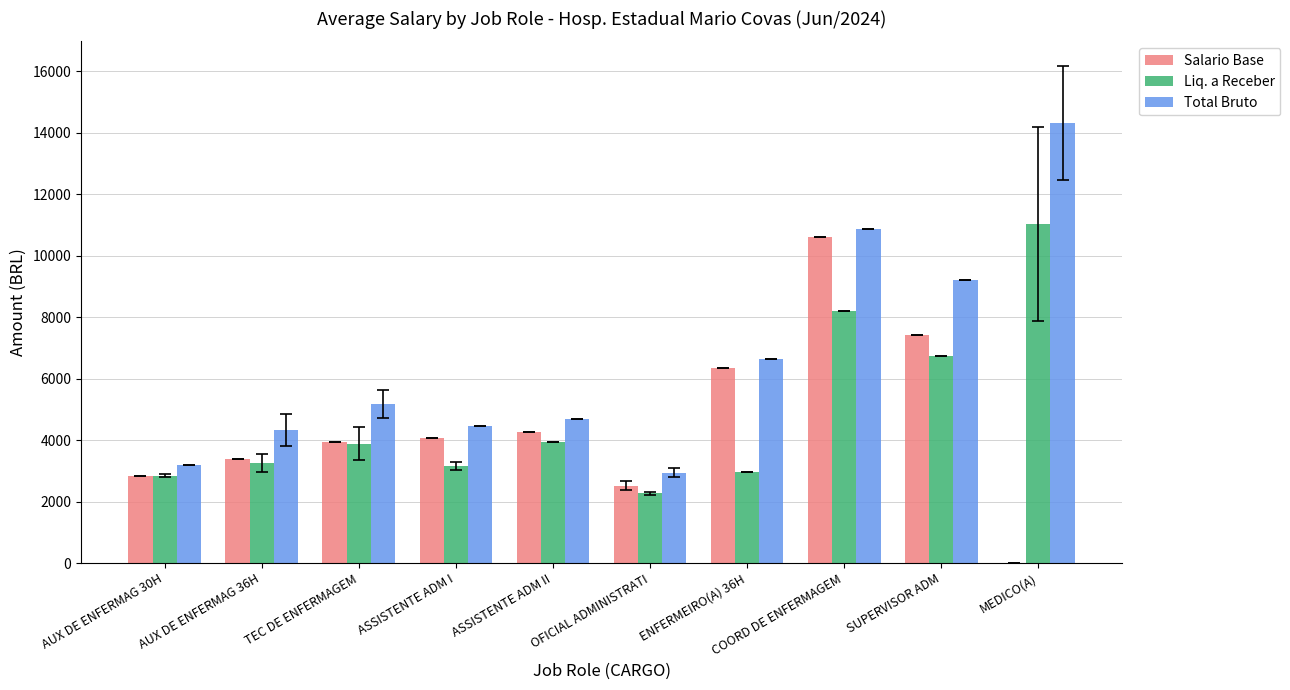

How many data points in Liq. a Receber are above 3880?

5